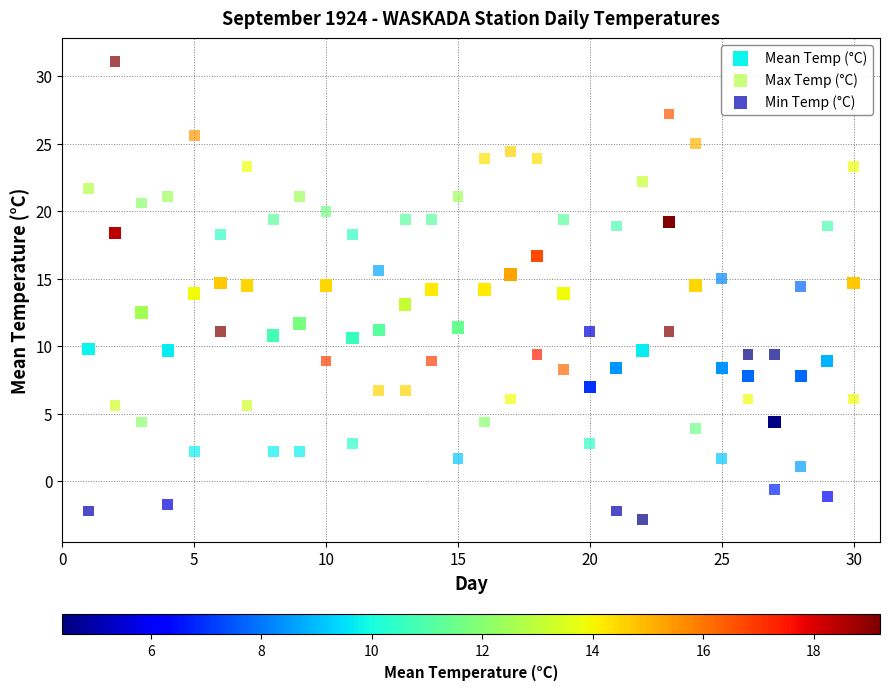

Across all data points, what is the range of X values (max minus min)?

29.0